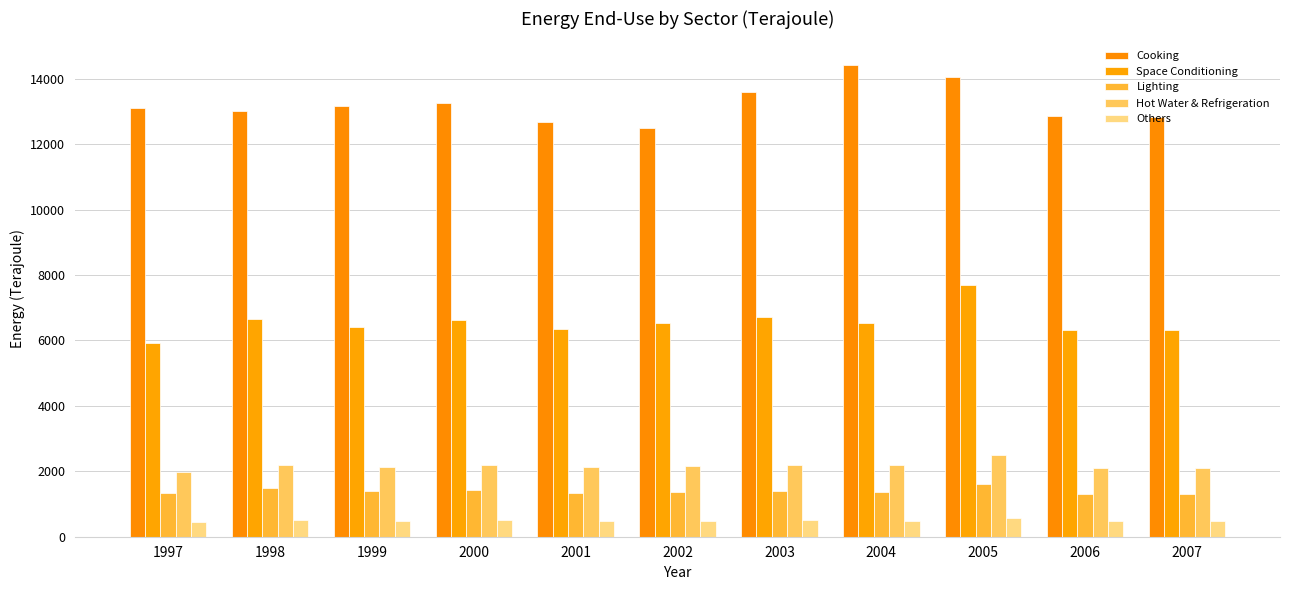

Reading left to right, list all the values displayed in this chart.

Cooking: 1997=13118	1998=13018	1999=13157	2000=13250	2001=12682	2002=12501	2003=13604	2004=14422	2005=14045	2006=12851	2007=12829
Space Conditioning: 1997=5917	1998=6661	1999=6408	2000=6625	2001=6363	2002=6532	2003=6720	2004=6531	2005=7694	2006=6306	2007=6309
Lighting: 1997=1346	1998=1486	1999=1398	2000=1414	2001=1333	2002=1368	2003=1407	2004=1368	2005=1611	2006=1321	2007=1321
Hot Water & Refrigeration: 1997=1985	1998=2187	1999=2131	2000=2198	2001=2119	2002=2152	2003=2191	2004=2184	2005=2488	2006=2111	2007=2114
Others: 1997=450	1998=500	1999=484	2000=500	2001=481	2002=491	2003=502	2004=495	2005=572	2006=478	2007=479